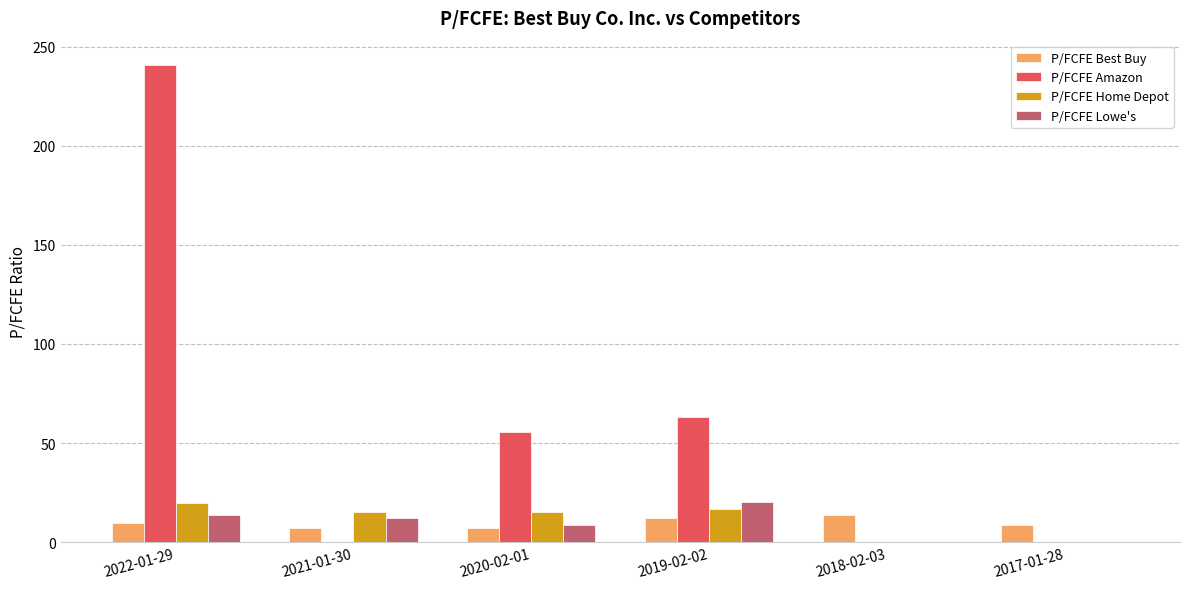

What is the sum of the P/FCFE Amazon values at 2017-01-28 and 2019-02-02?

63.4